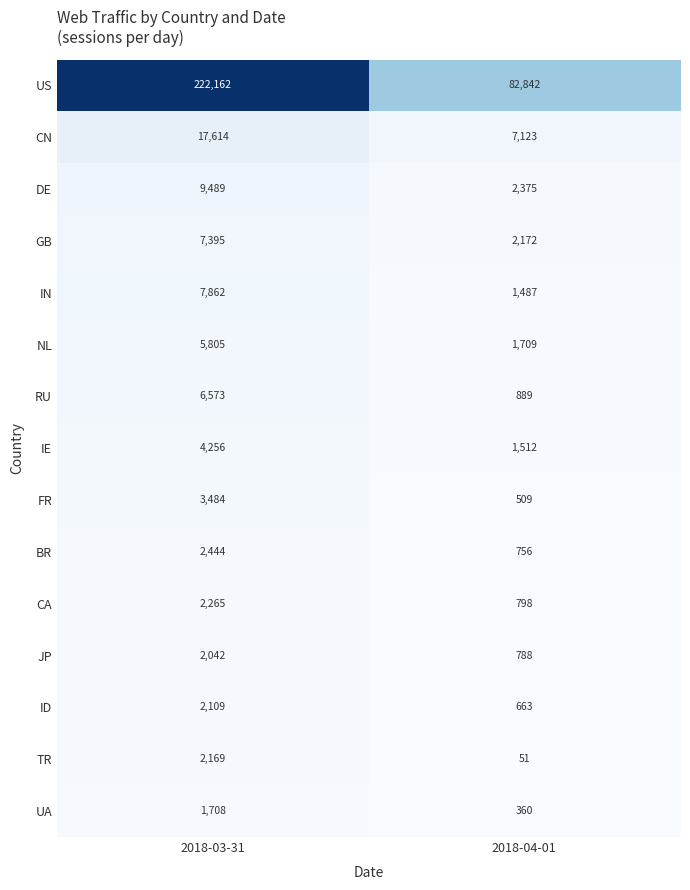

What is the average value of the GB series?

4784